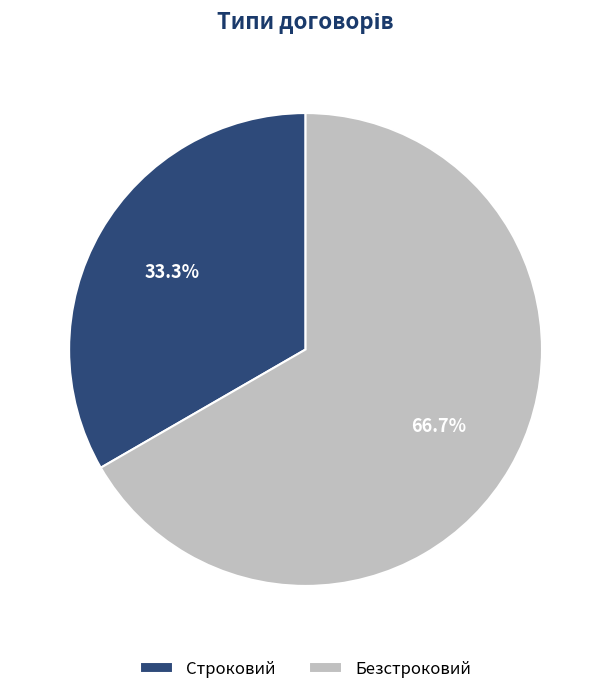

To the nearest percent, what portion does Безстроковий represent?

67%